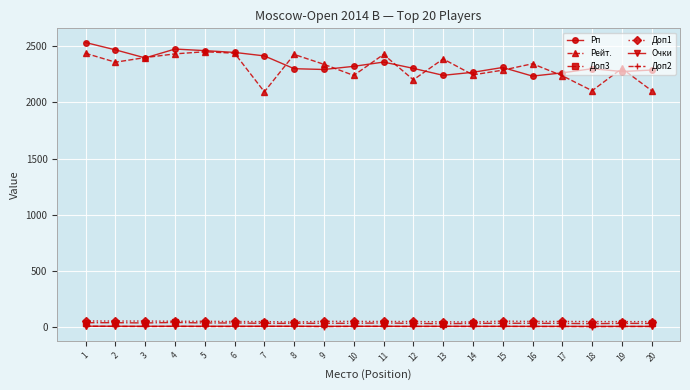

What is the highest value of the Доп3 series?

41.0